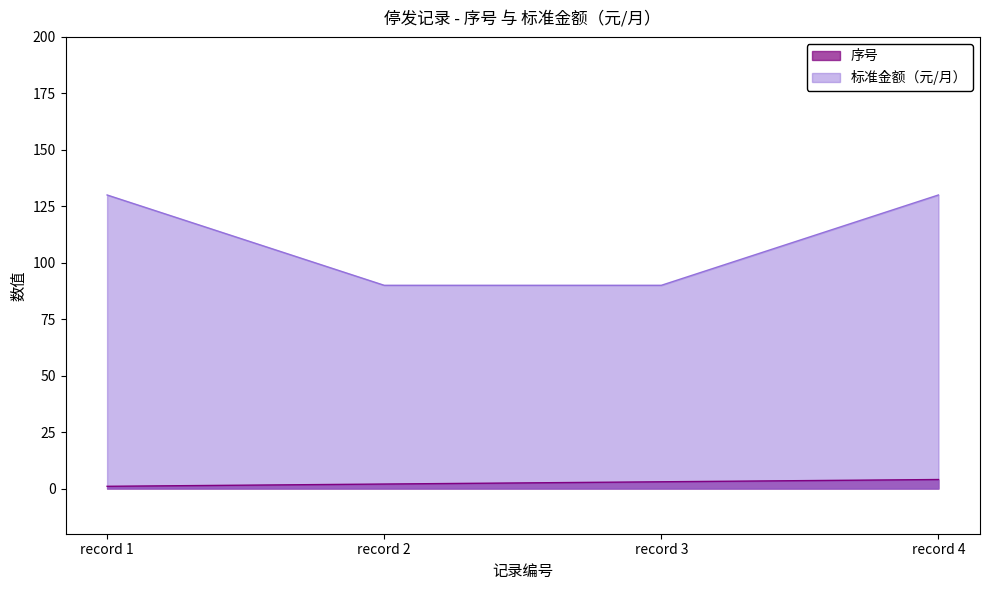

At how many categories does at least one series exceed 8?

4